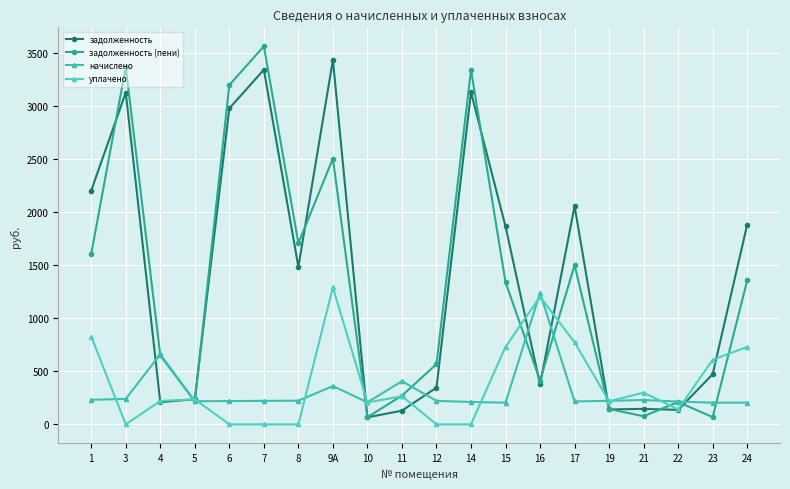

What is the spread (max minus min) of values at 1?

1969.7